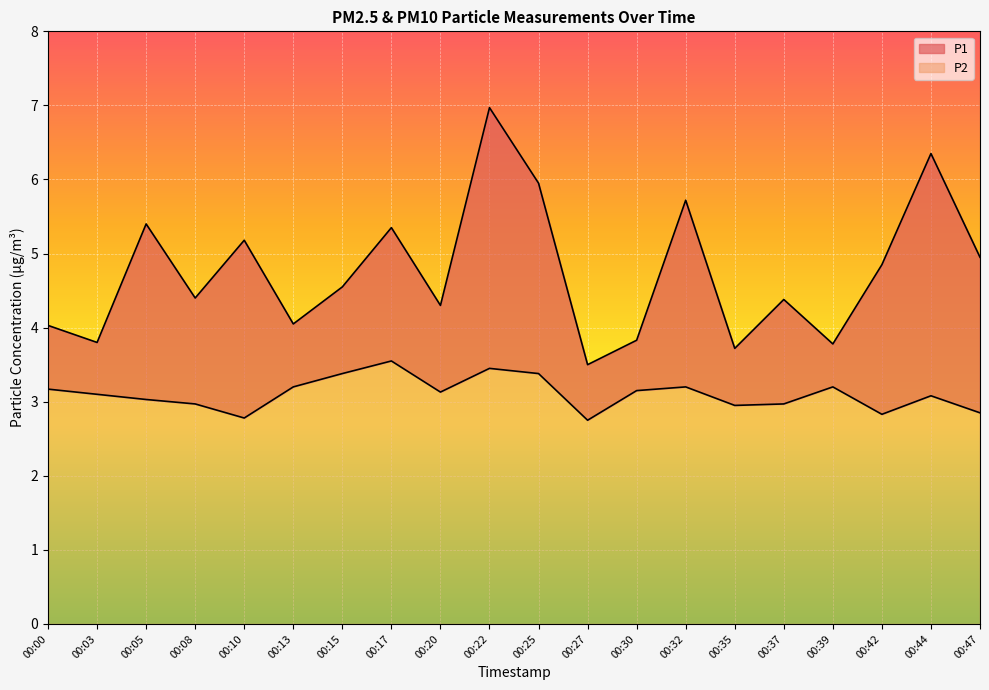

How many interior local valleys does the P2 series have?

5